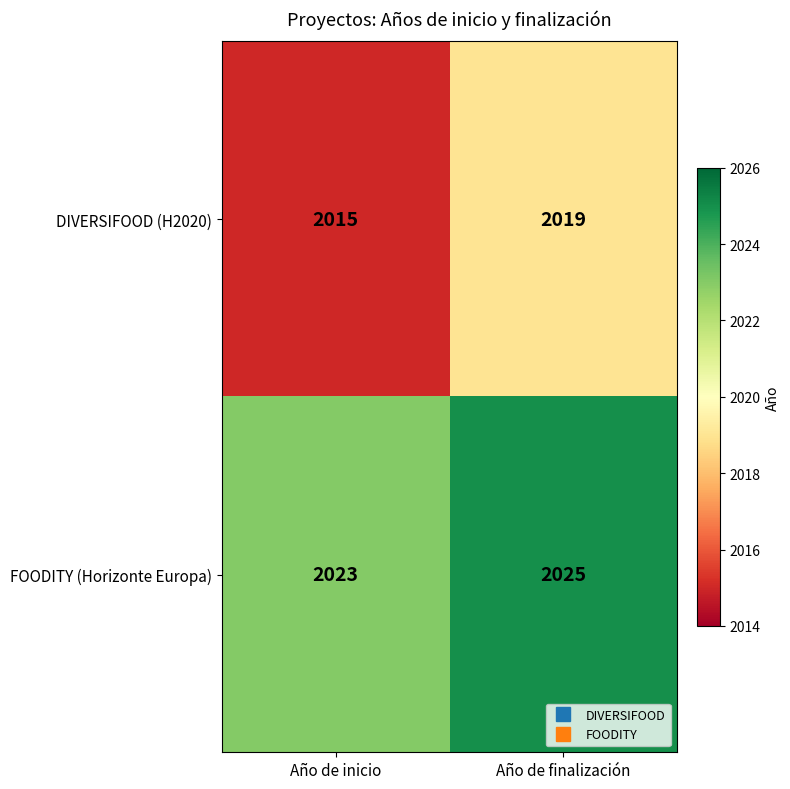

The value of FOODITY (Horizonte Europa) at Año de inicio is 2023. True or false?

True